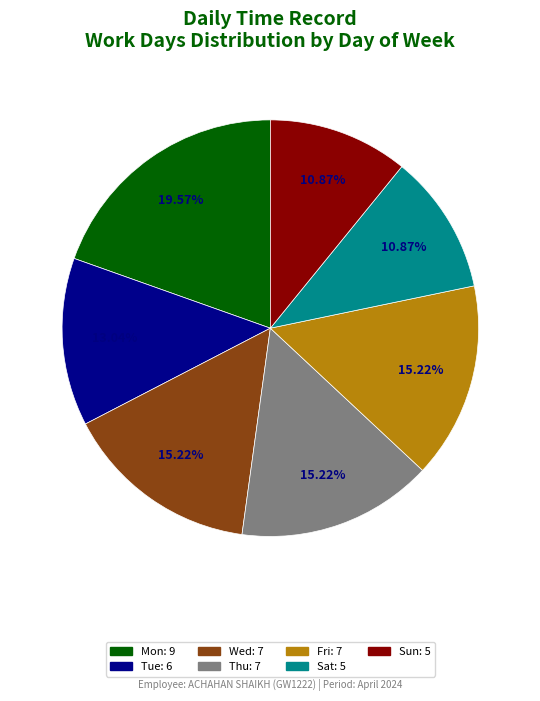

Which category has the biggest portion of the pie?

Mon